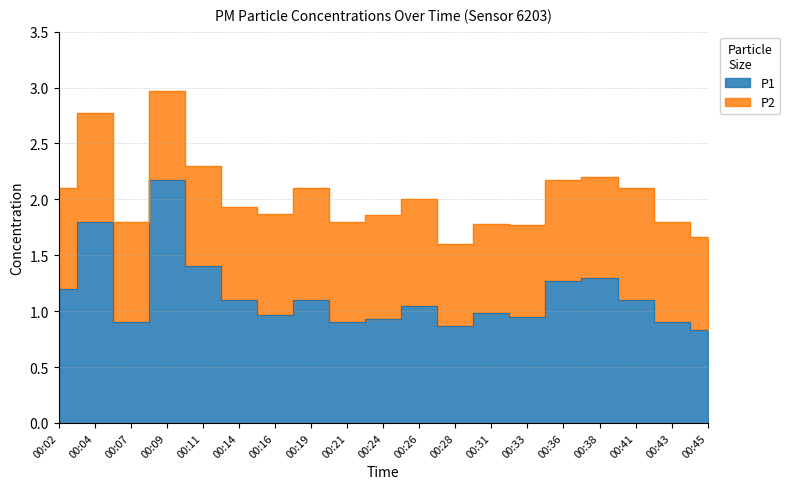

List the labels in order of value, largest first.

00:09, 00:04, 00:11, 00:38, 00:36, 00:02, 00:14, 00:19, 00:41, 00:26, 00:31, 00:16, 00:33, 00:24, 00:07, 00:21, 00:43, 00:28, 00:45